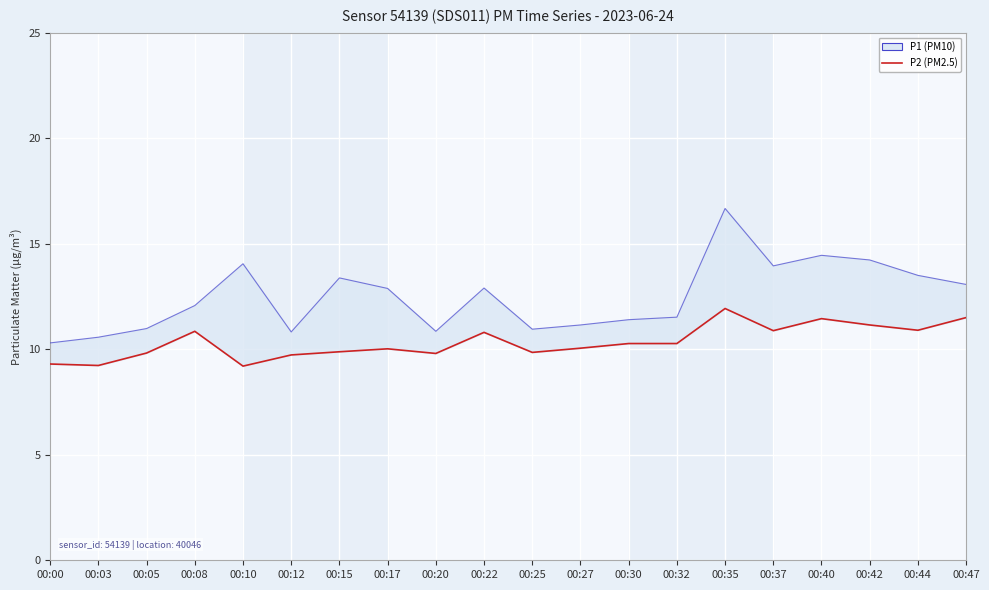

What is the difference between the P2 (PM2.5) values at 00:08 and 00:15?

1.0